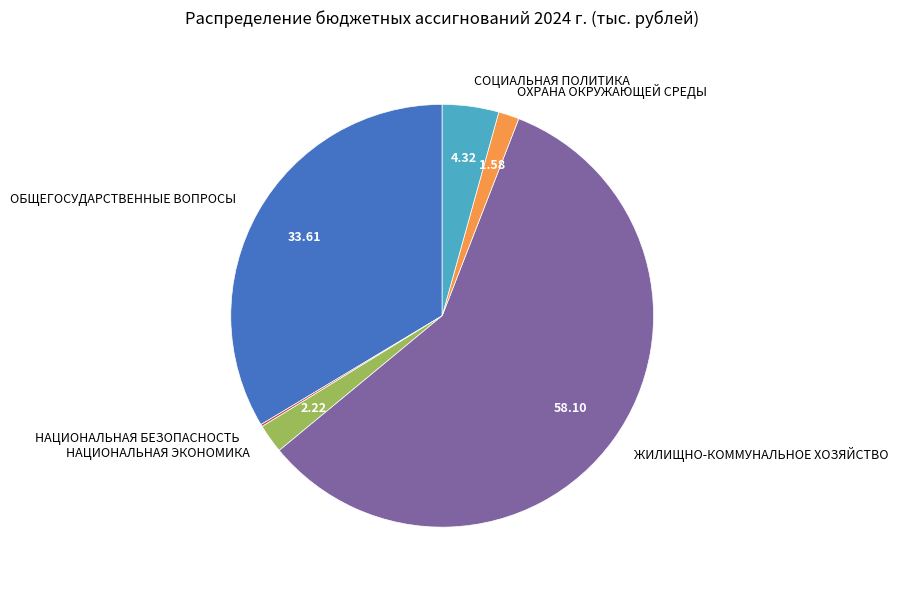

Between ОХРАНА ОКРУЖАЮЩЕЙ СРЕДЫ and НАЦИОНАЛЬНАЯ ЭКОНОМИКА, which is larger?

НАЦИОНАЛЬНАЯ ЭКОНОМИКА